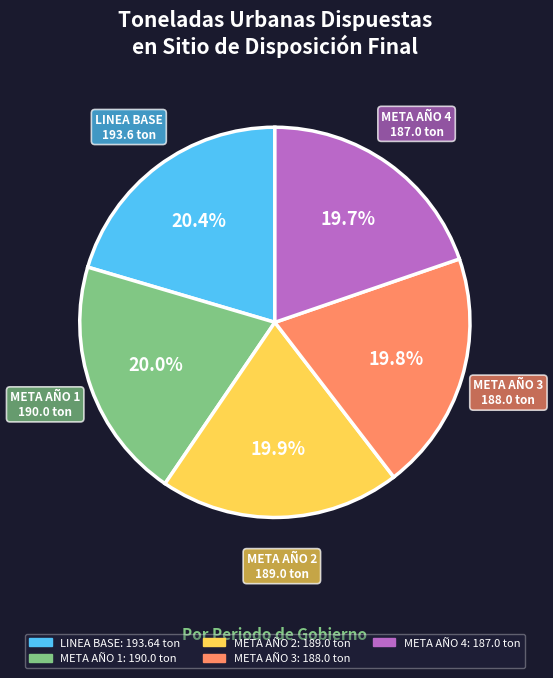

Count the number of slices in the pie.

5